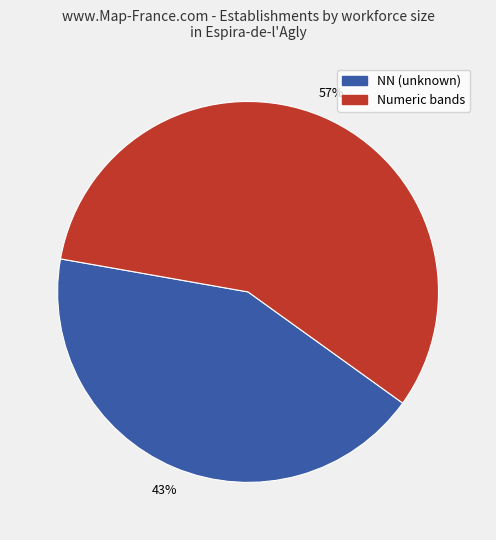

Is there a majority slice in this chart?

Yes